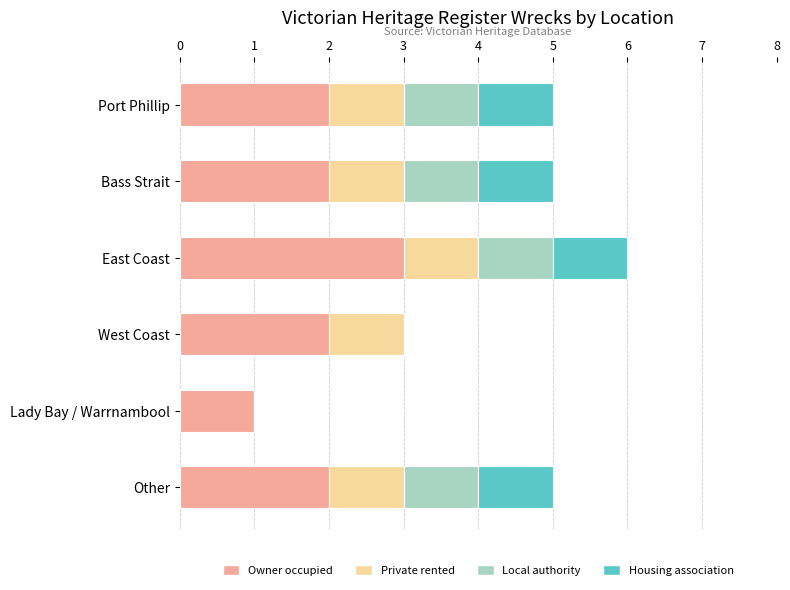

True or false: Owner occupied has a value of 1 at Lady Bay / Warrnambool.

True